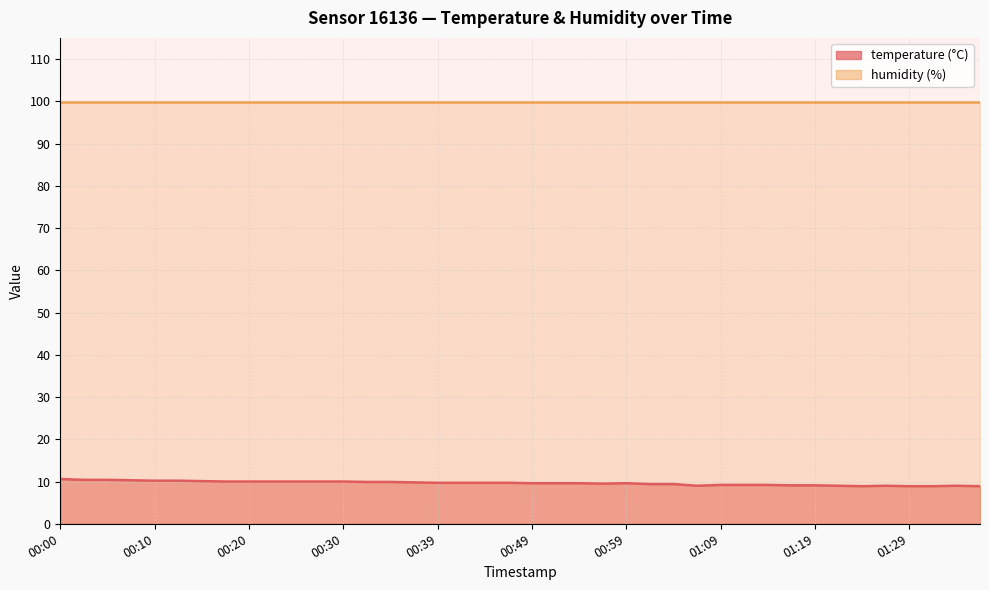

True or false: there are more than 0 points higher than both neighbors.

True